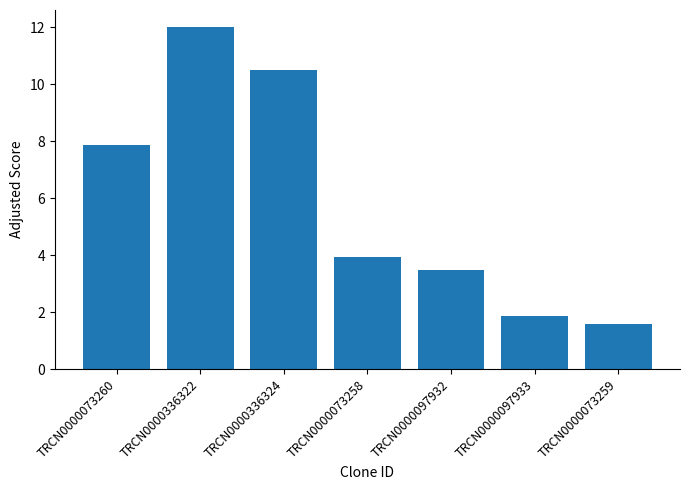

Which has a higher value, TRCN0000336324 or TRCN0000073258?

TRCN0000336324